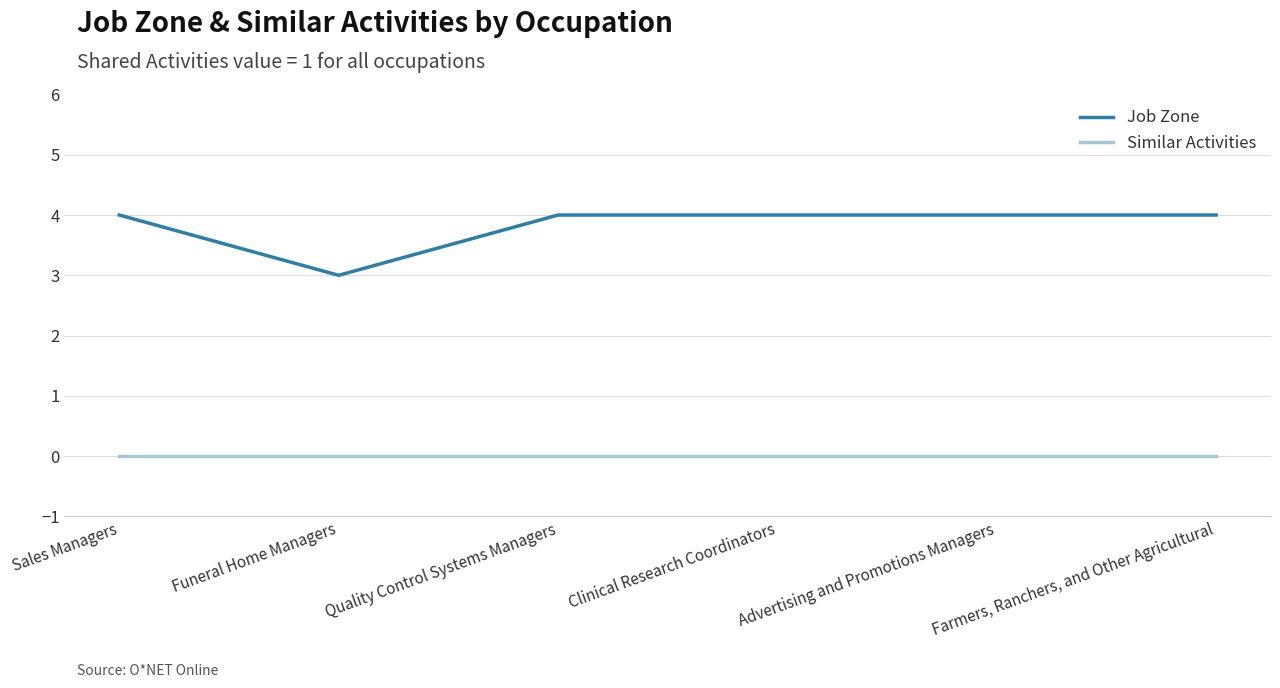

What position from the left is Quality Control Systems Managers?

3